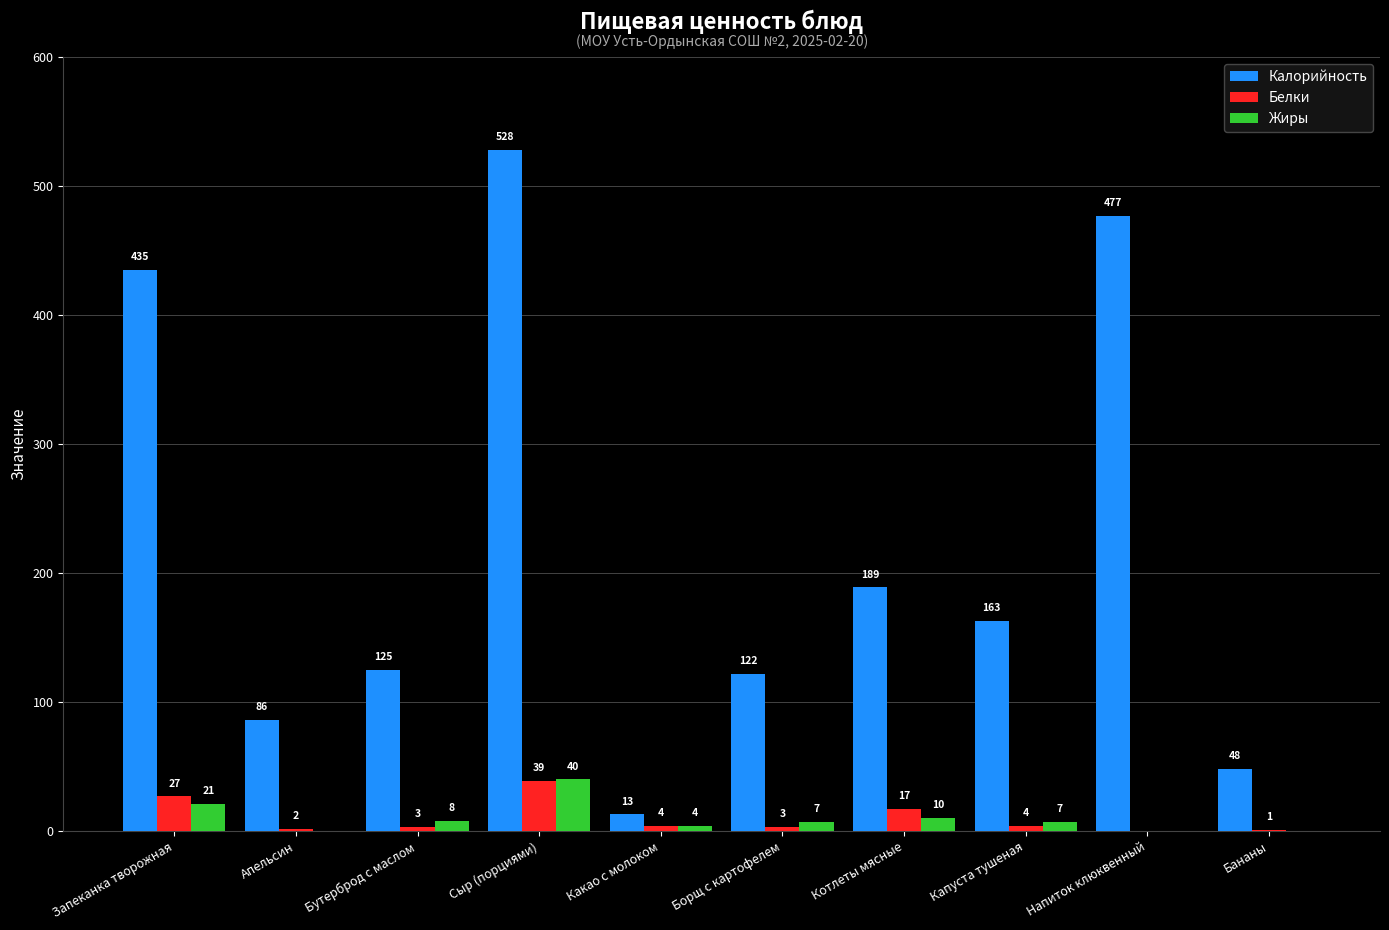

At which category is the sum across all series the highest?

Сыр (порциями)